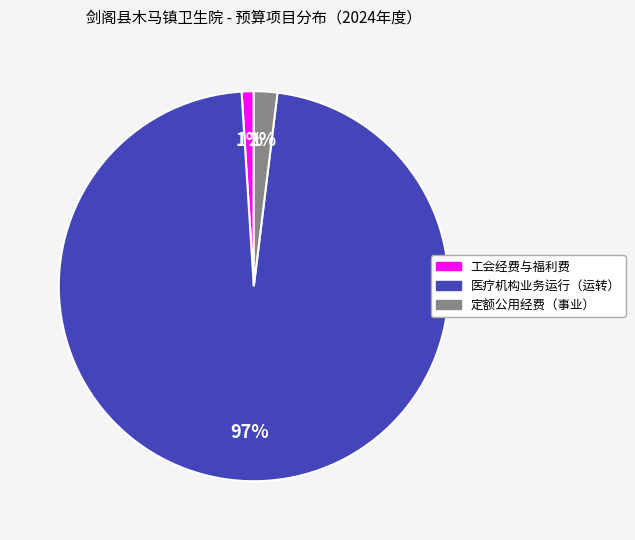

How many segments does this pie chart have?

3